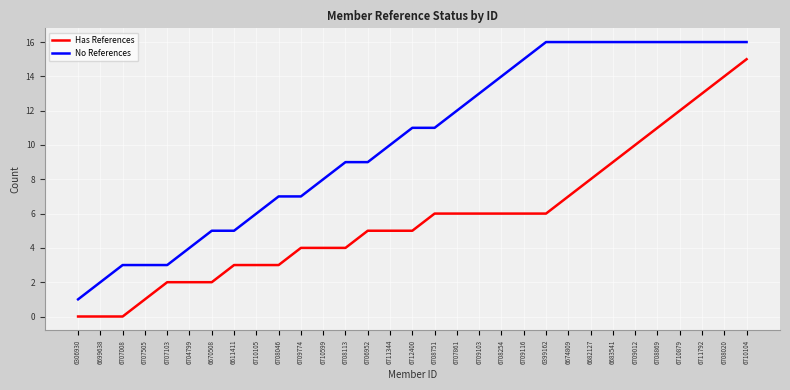

How many lines are shown in the chart?

2